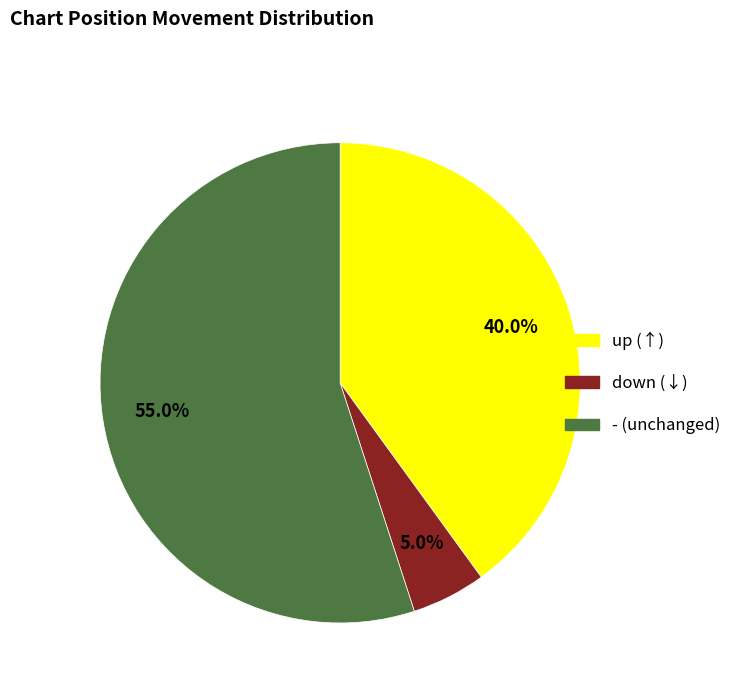

Is there any slice that represents more than half of the pie?

Yes